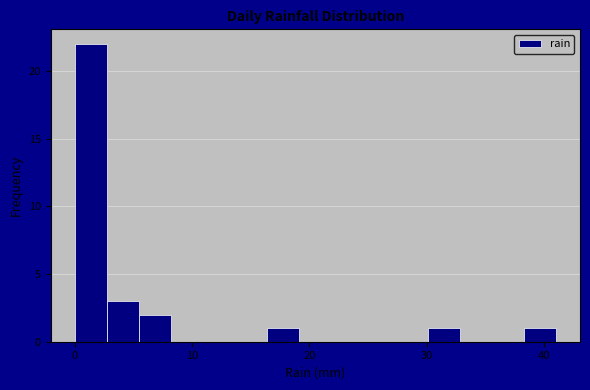

Read against the x-axis, roughly where is the centre of the tallest bar?

1